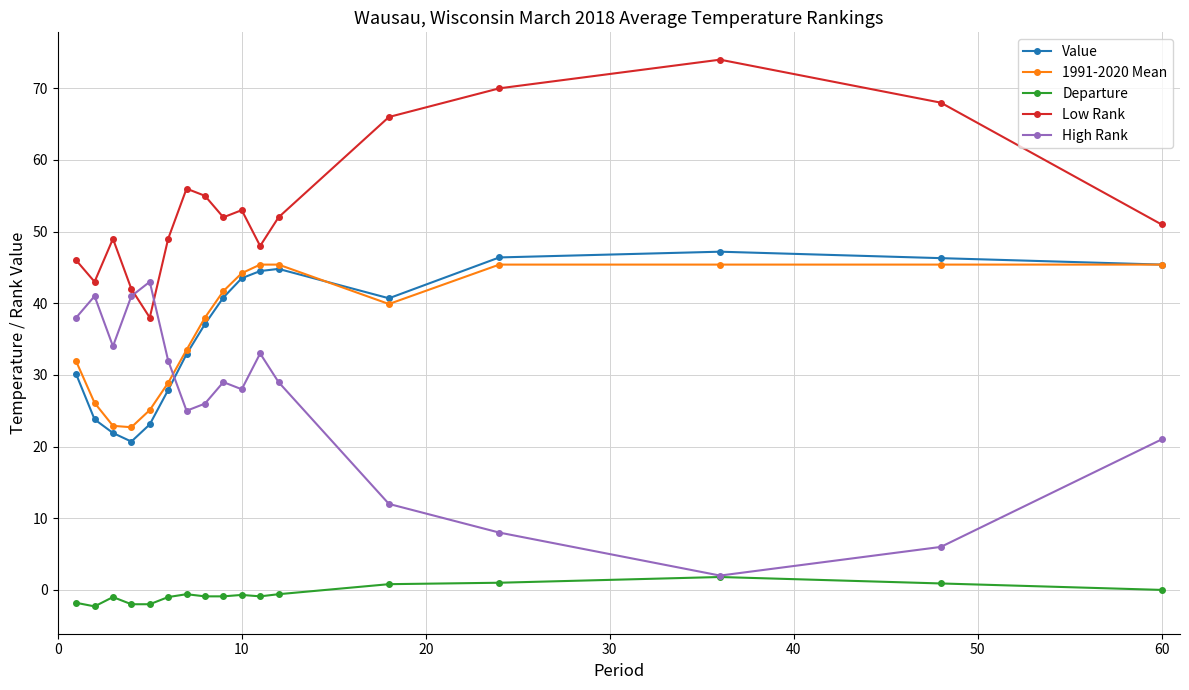

What are all the series names shown in the legend?

Value, 1991-2020 Mean, Departure, Low Rank, High Rank